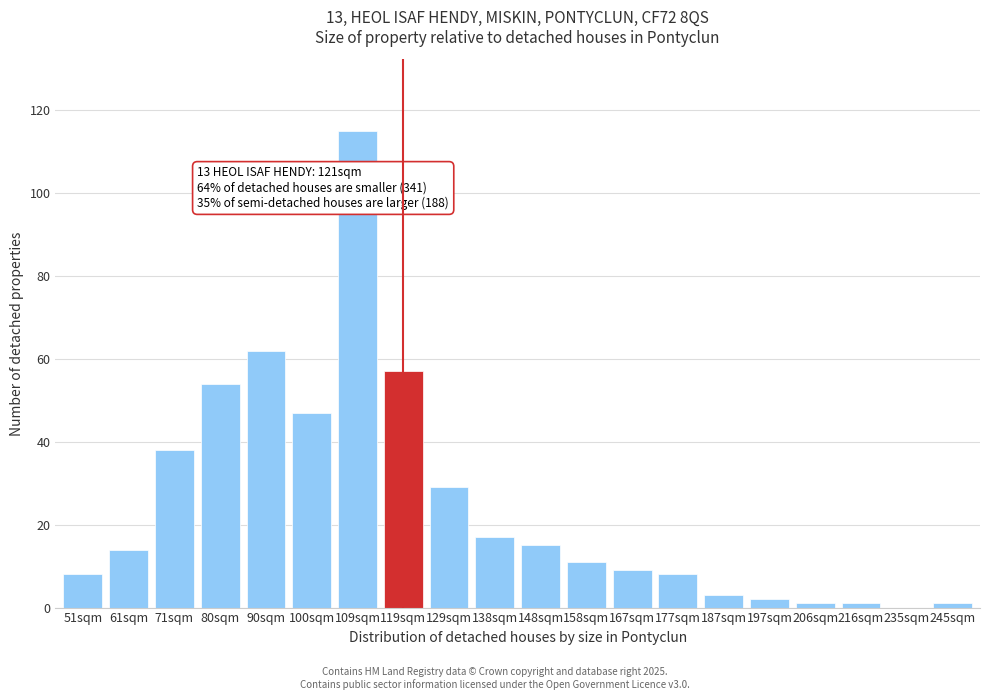

Reading left to right, transcribe all the data shown in this chart.

51sqm=8	61sqm=14	71sqm=38	80sqm=54	90sqm=62	100sqm=47	109sqm=115	119sqm=57	129sqm=29	138sqm=17	148sqm=15	158sqm=11	167sqm=9	177sqm=8	187sqm=3	197sqm=2	206sqm=1	216sqm=1	235sqm=0	245sqm=1